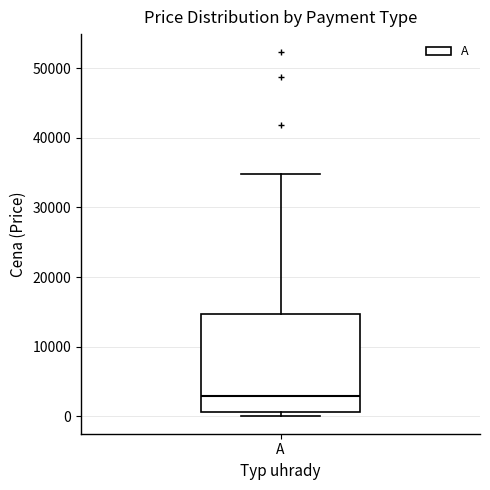

Read this box plot against the y-axis: the position of the median line, the range covered by the box, and the ends of both whiskers. The values are not printed on the chart, so give them approximately, as read against the axis.

median 3000, box 1000 to 15000, whiskers 0 to 35000